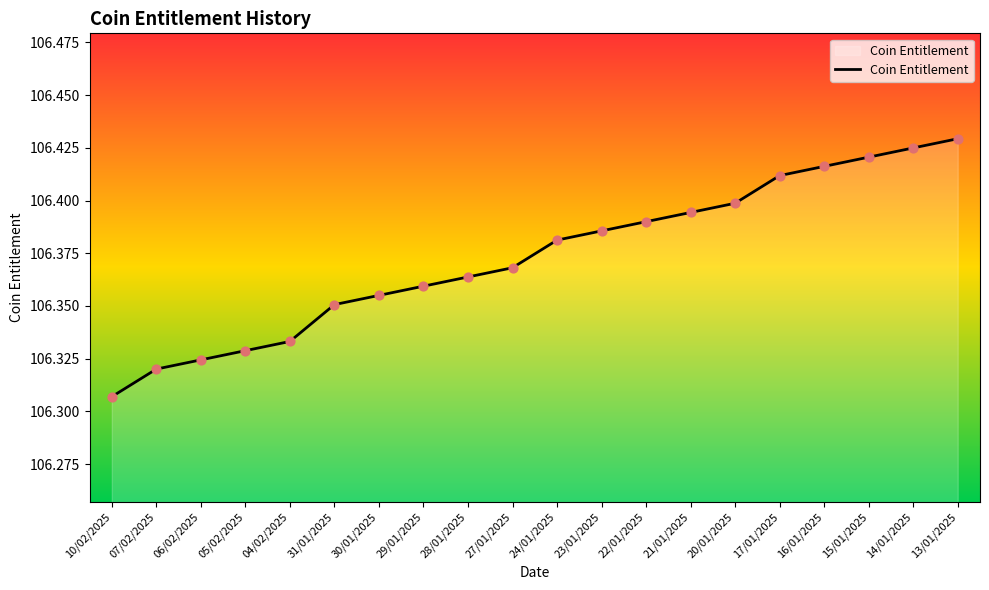

What is the change in value from 07/02/2025 to 15/01/2025?

+0.1